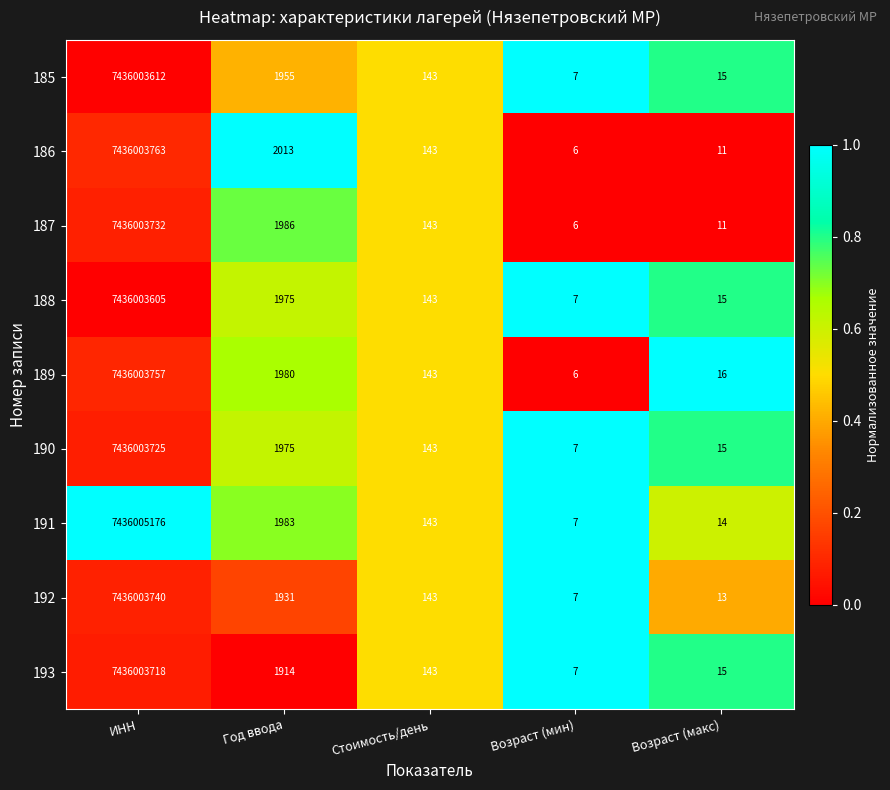

Which series has the largest range (max minus min)?

191